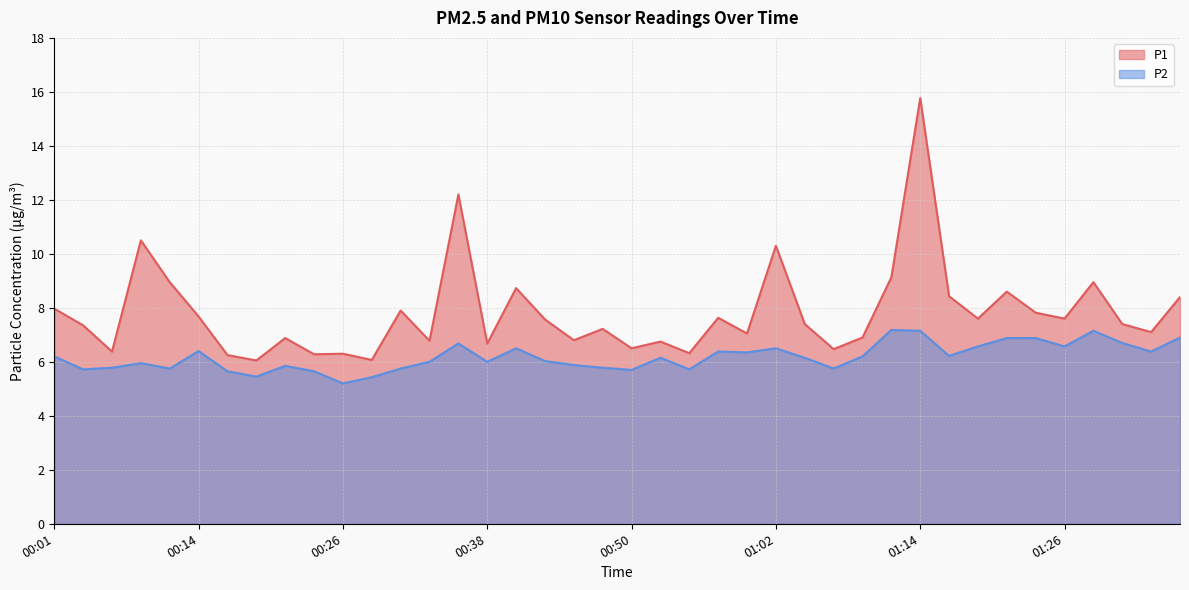

What is the sum of the P2 values at 00:04 and 00:31?

11.5